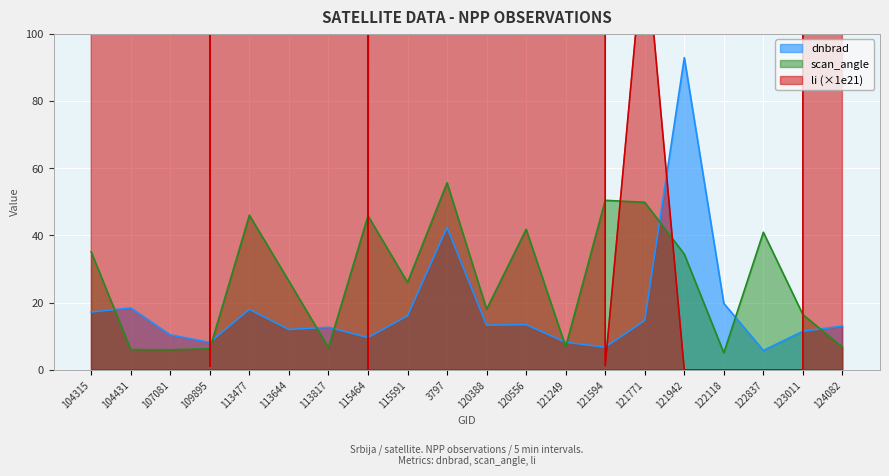

Between 109895 and 115464, which series saw the biggest shift?

scan_angle